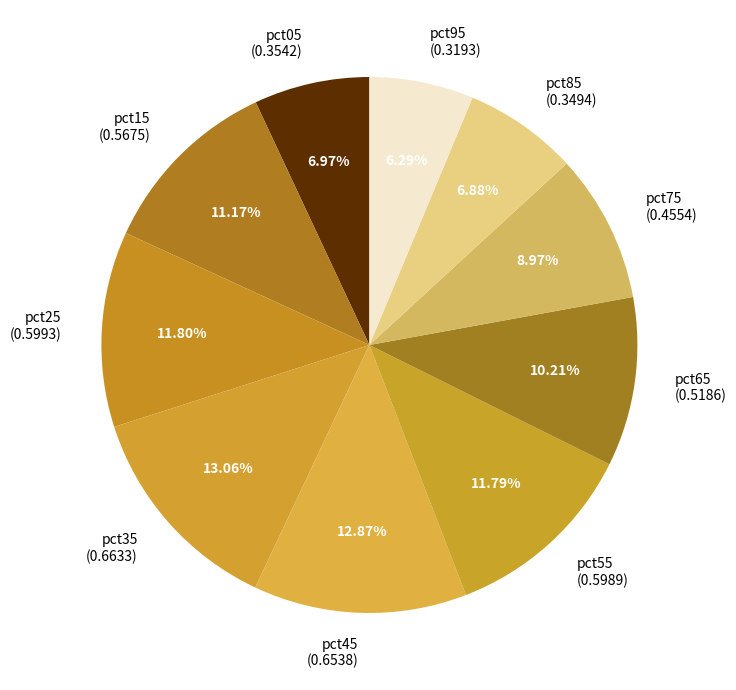

Do pct65 and pct85 together represent more than half of the pie?

No